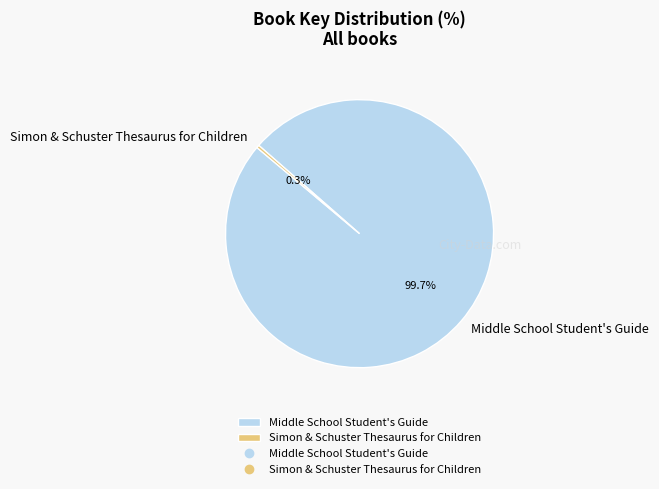

Which slice is the largest?

Middle School Student's Guide